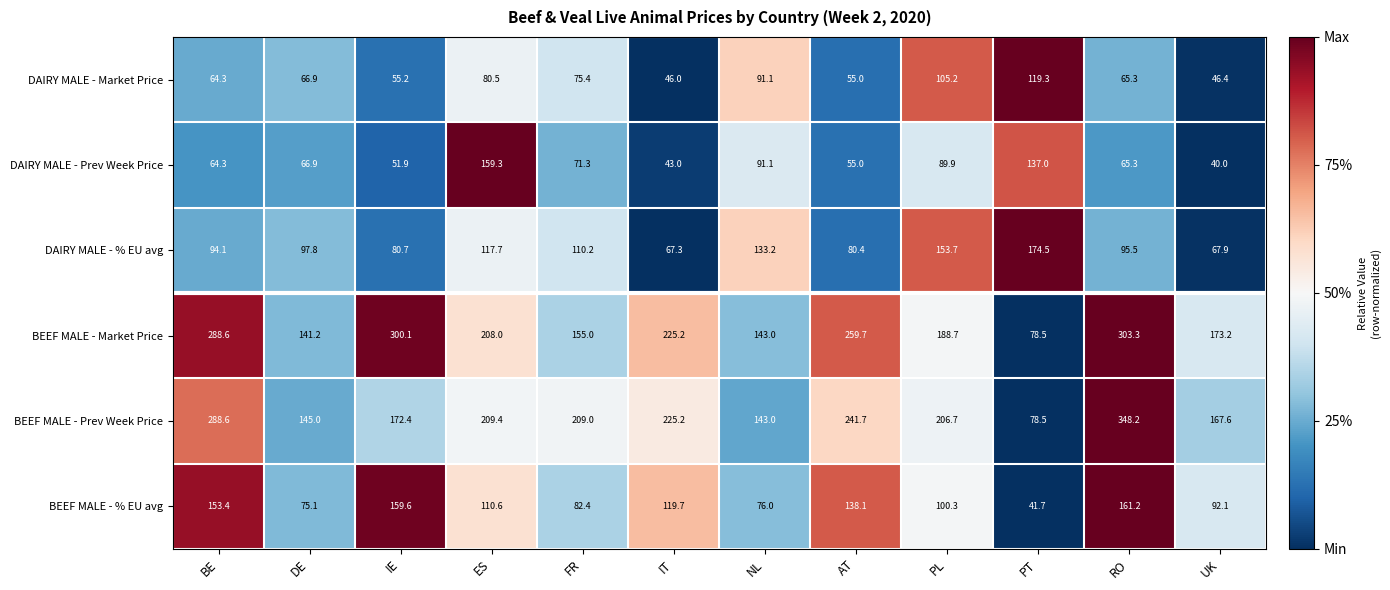

What is the difference between the maximum and second lowest values in the DAIRY MALE - Prev Week Price series?

116.3